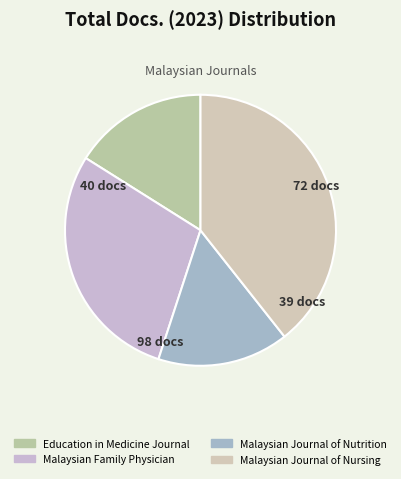

To the nearest percent, what is the difference between the Malaysian Family Physician and Malaysian Journal of Nursing slice percentages?

10%